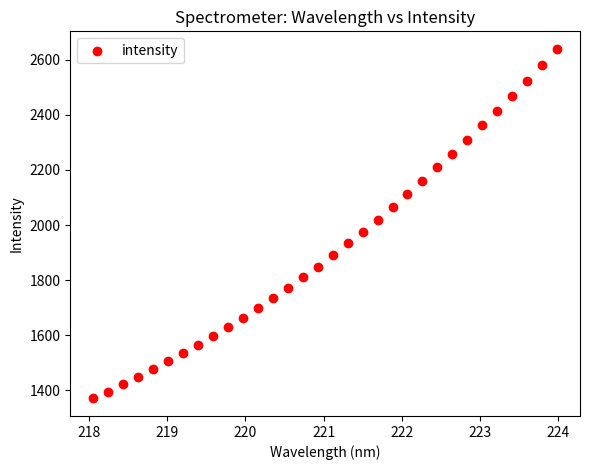

What is the range of X values (max minus min)?

5.9